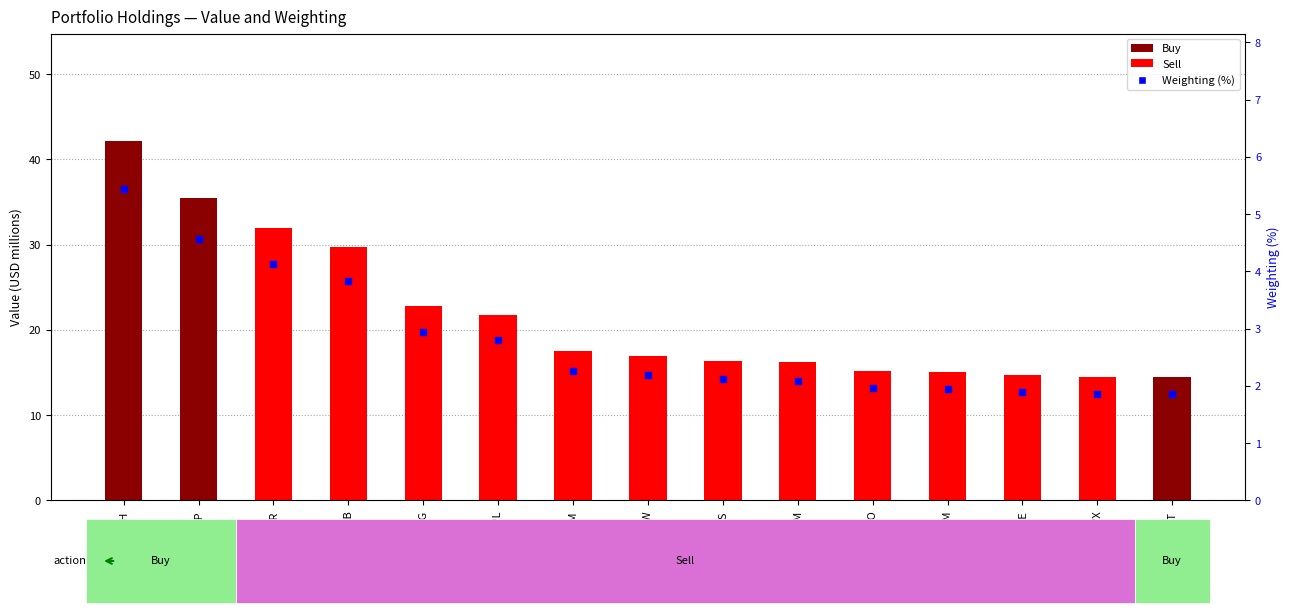

Which series reaches the minimum Y coordinate?

Weighting (%)